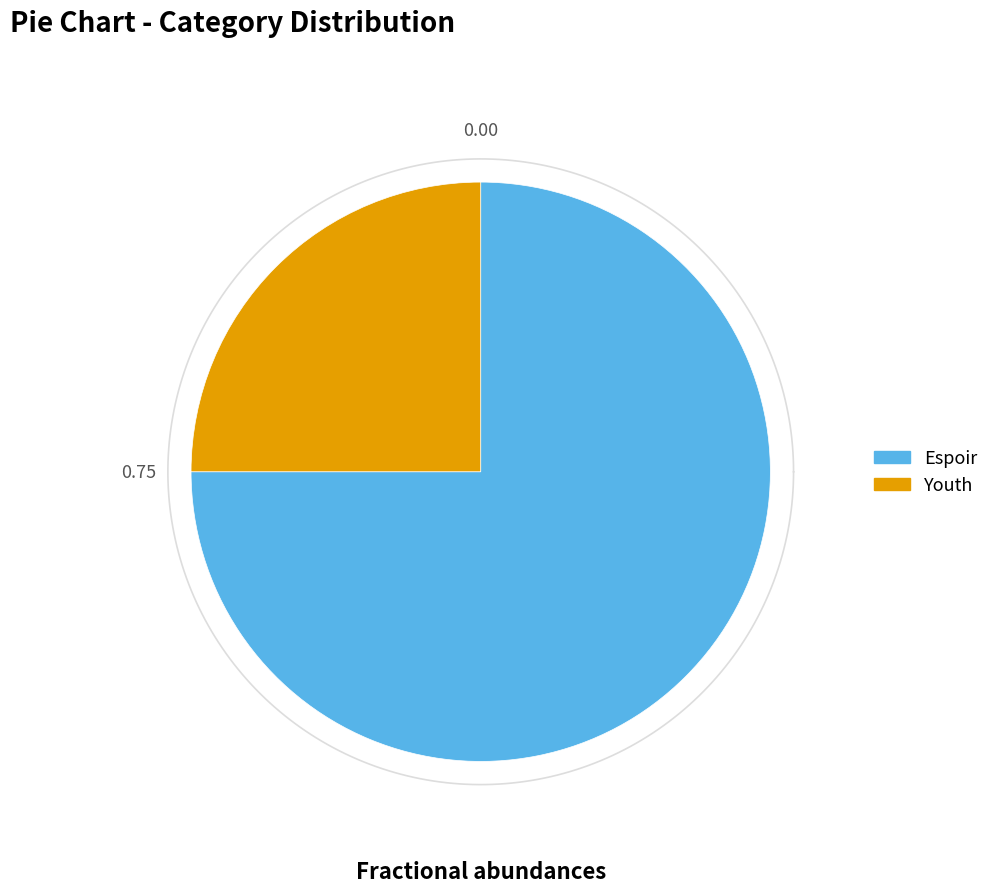

Rank the categories by value from highest to lowest.

Espoir, Youth